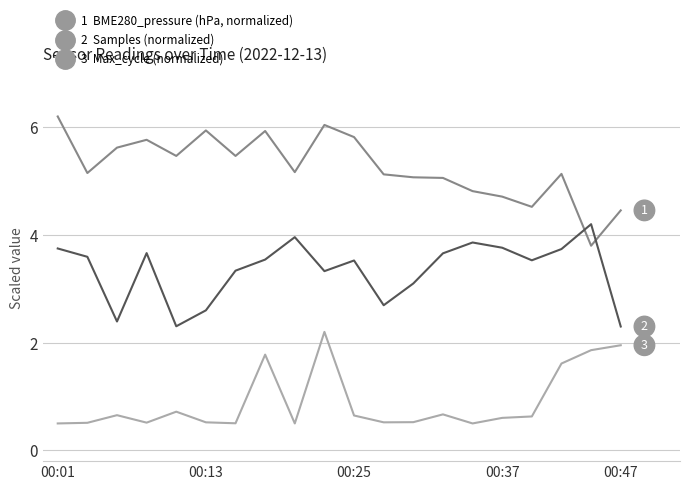

Is this an area chart (filled region under the line)?

No